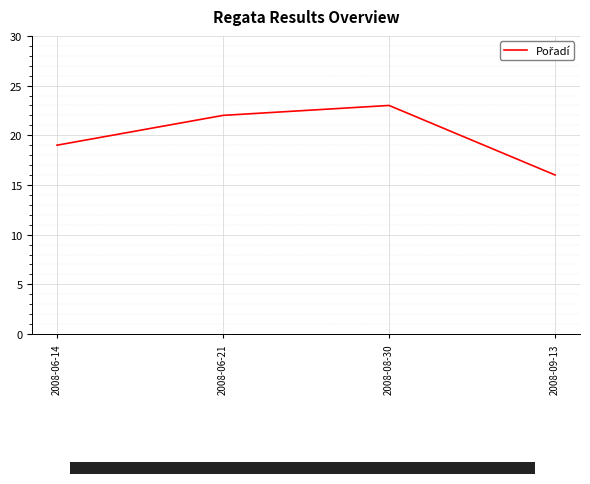

The chart shows a value of 22 at 2008-06-21. True or false?

True